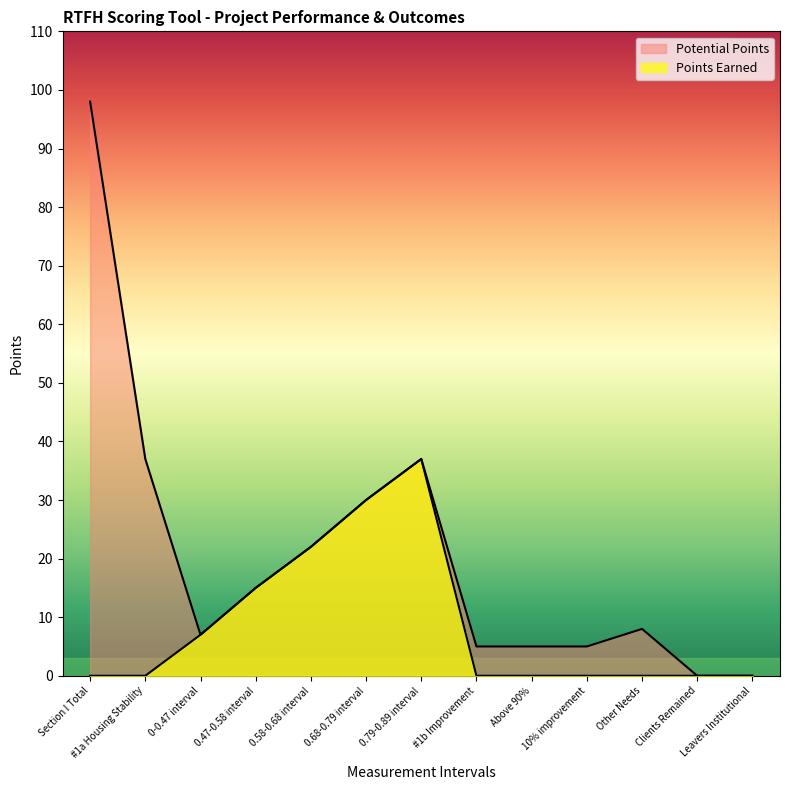

At which label does Potential Points first exceed 8?

Section I Total